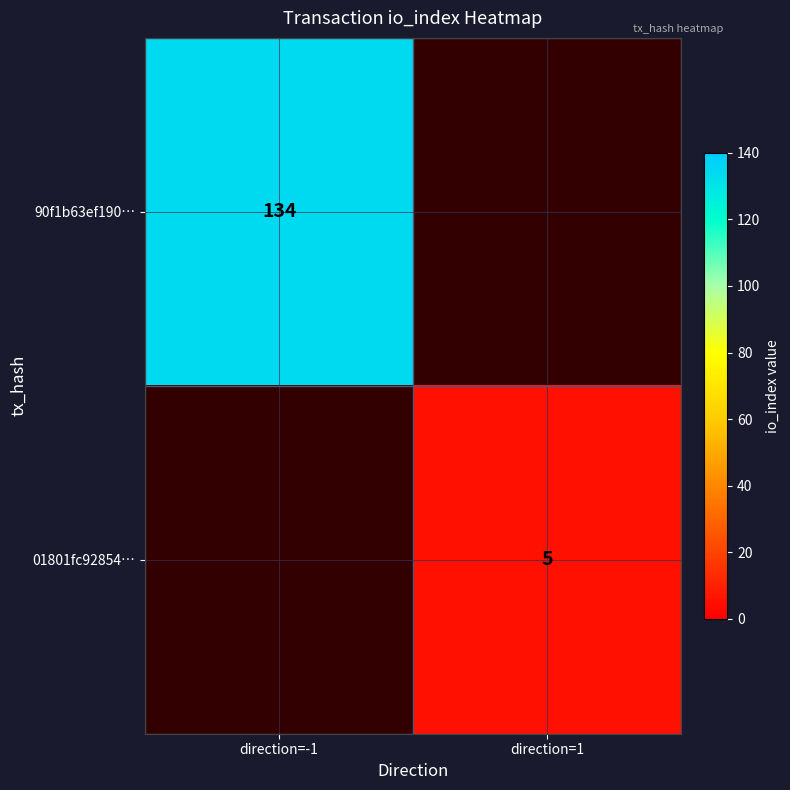

What is the smallest value displayed?

5.0